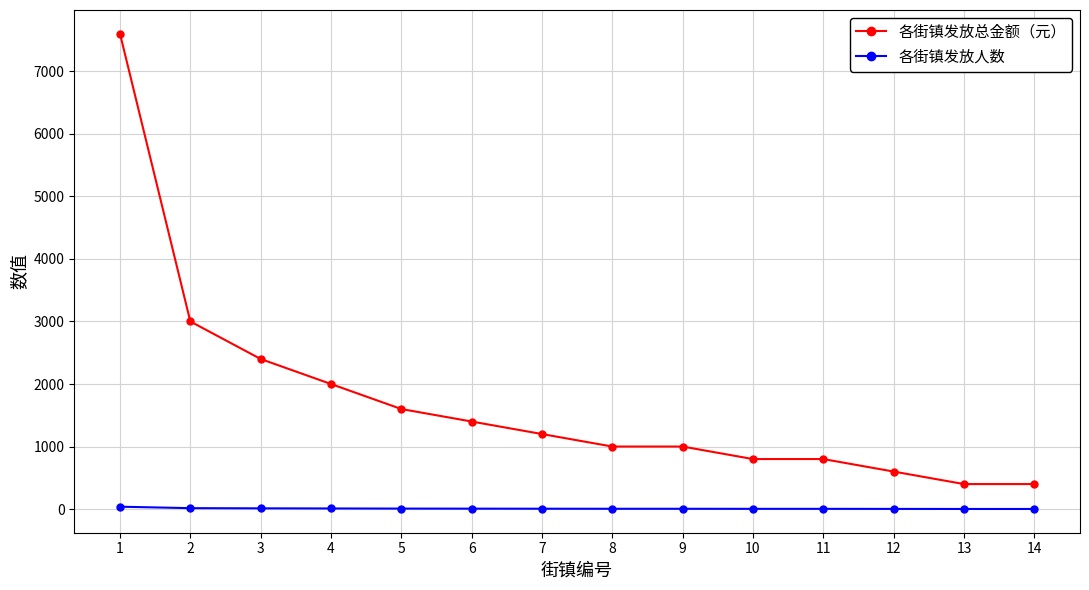

True or false: 各街镇发放人数 and 各街镇发放总金额（元） intersect in this chart.

False